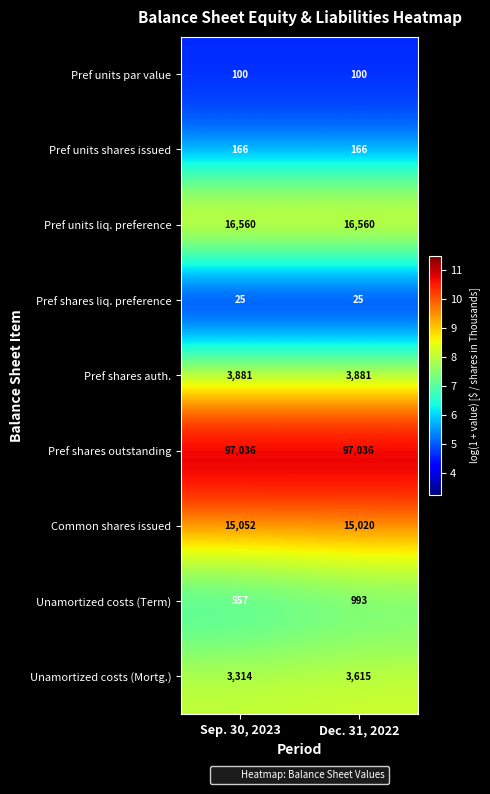

What is the maximum value shown in the chart?

97036